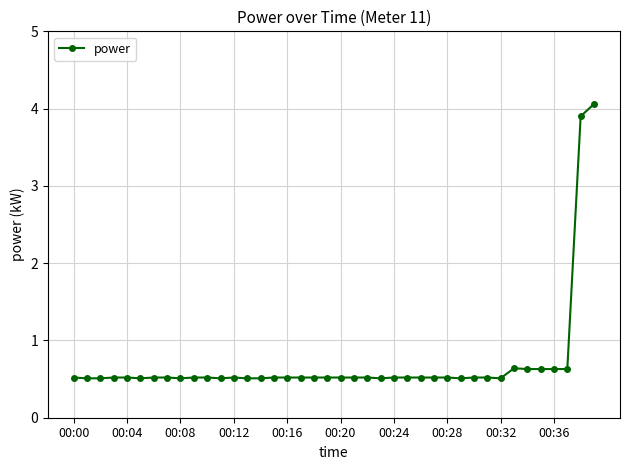

Count the values in the range 0 to 1.

38